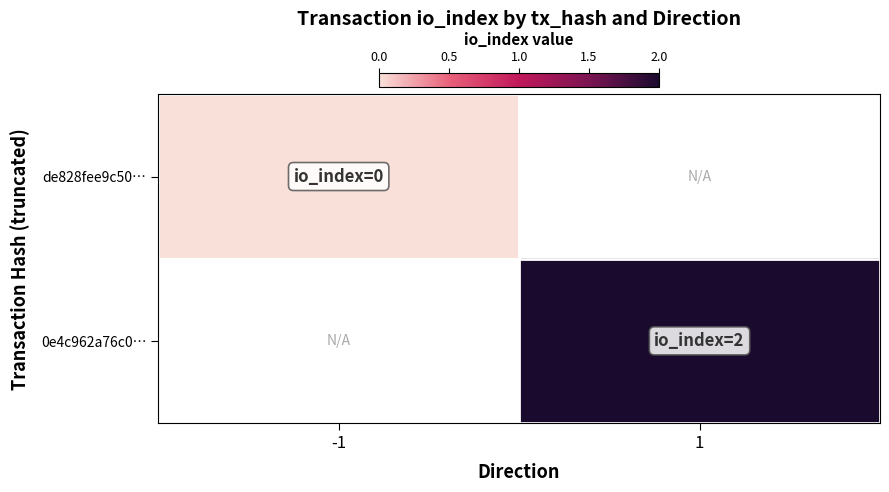

Rank the series at 1 from lowest to highest value.

de828fee9c50…, 0e4c962a76c0…